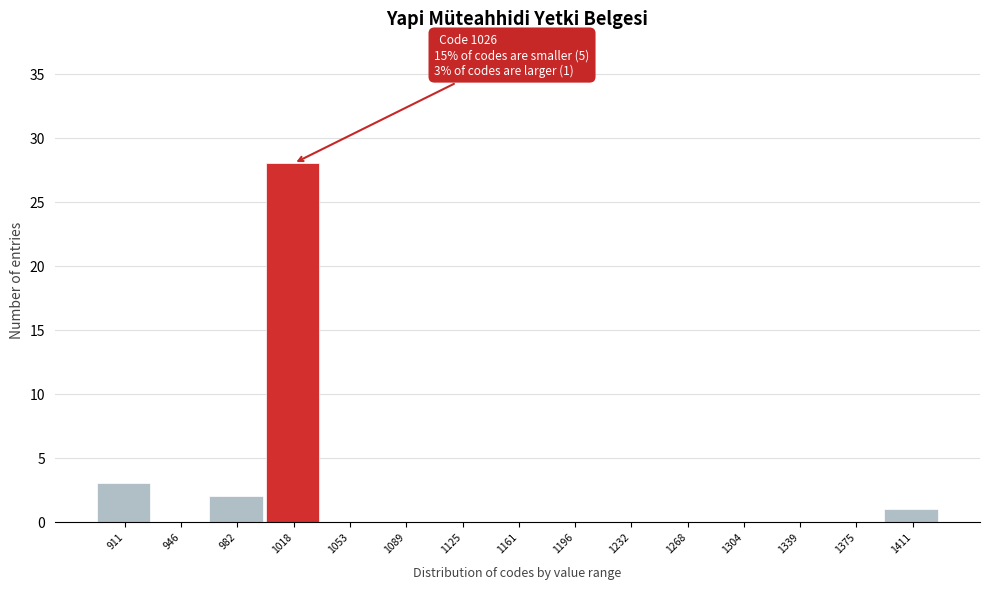

Reading left to right, extract all data points from this chart.

911=3	946=0	982=2	1018=28	1053=0	1089=0	1125=0	1161=0	1196=0	1232=0	1268=0	1304=0	1339=0	1375=0	1411=1